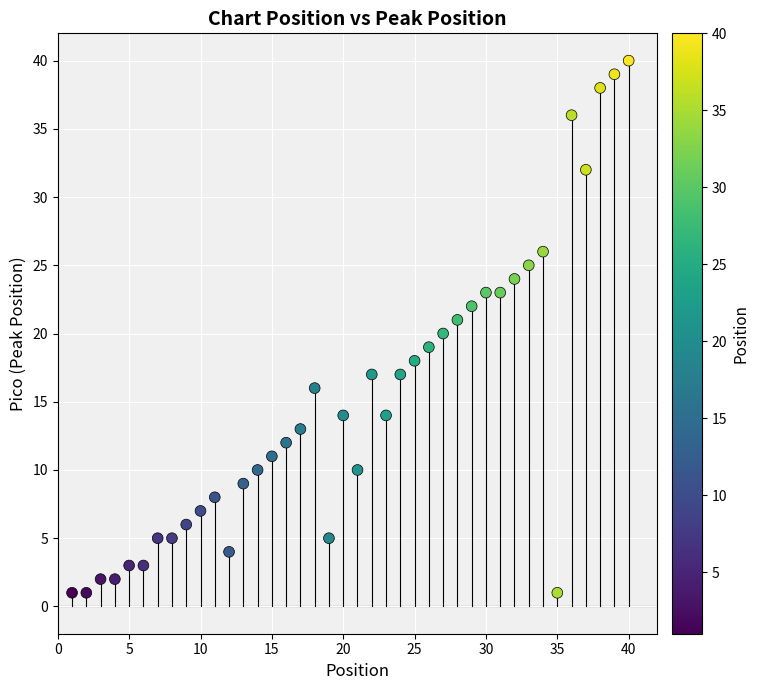

What is the range of X values (max minus min)?

39